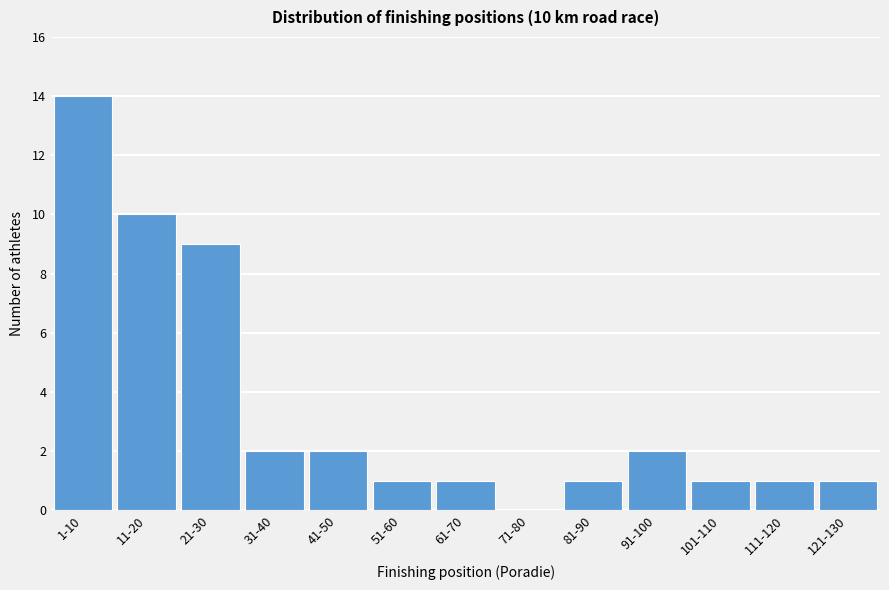

Reading left to right, extract all data points from this chart.

1-10=14	11-20=10	21-30=9	31-40=2	41-50=2	51-60=1	61-70=1	71-80=0	81-90=1	91-100=2	101-110=1	111-120=1	121-130=1